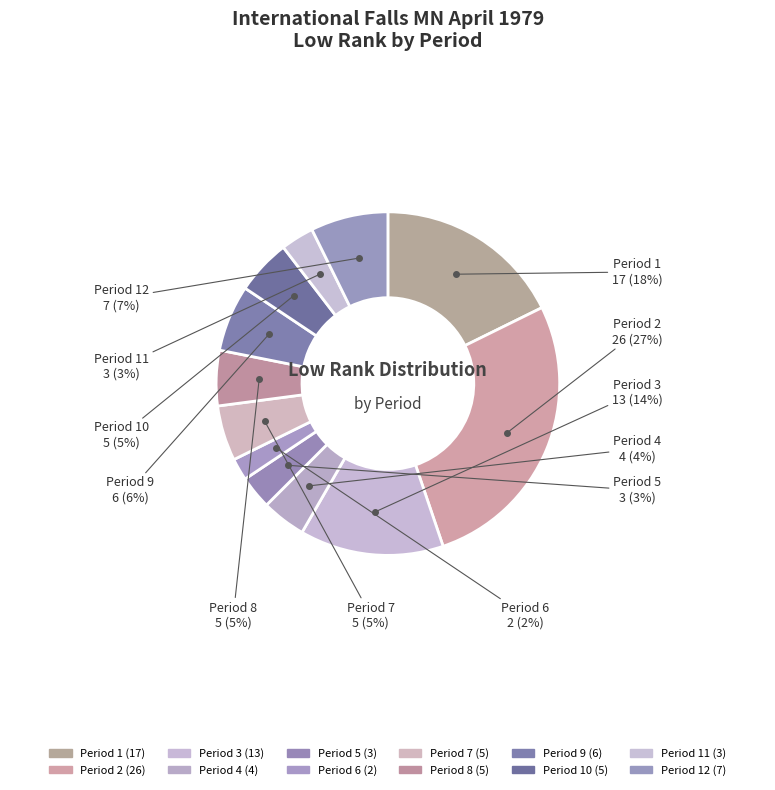

To the nearest percent, what is the average slice percentage?

8%